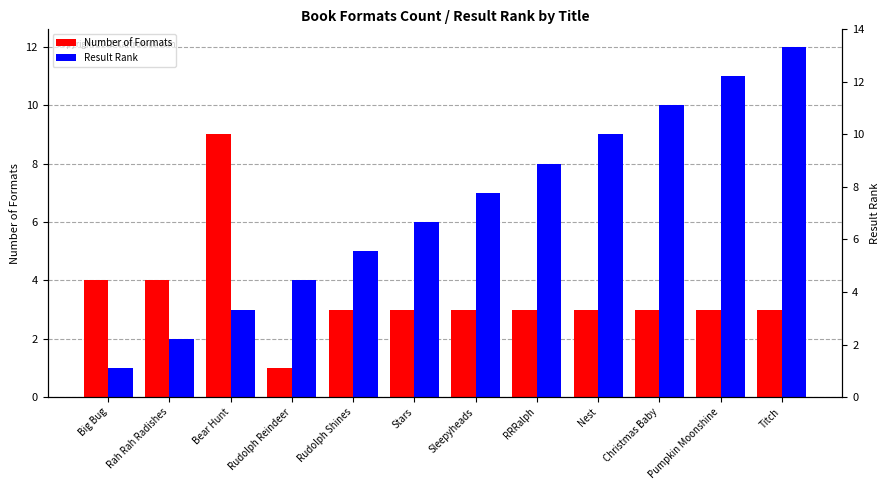

Which series changed the most between Big Bug and Titch?

Result Rank